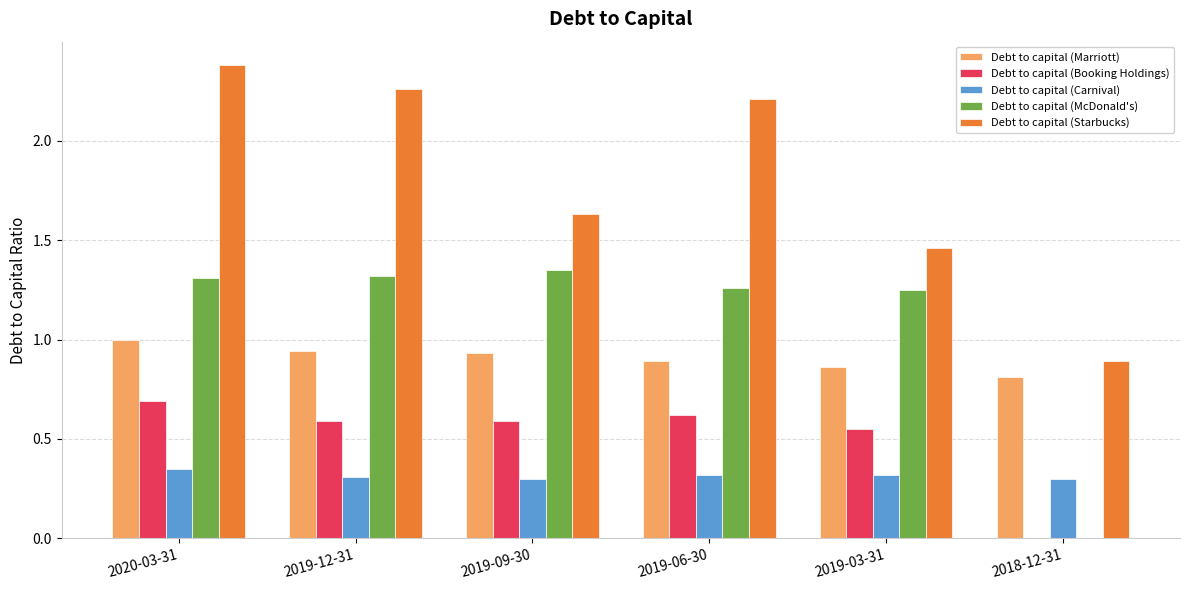

Is it true that Debt to capital (Booking Holdings) equals 0.7 at 2020-03-31?

True